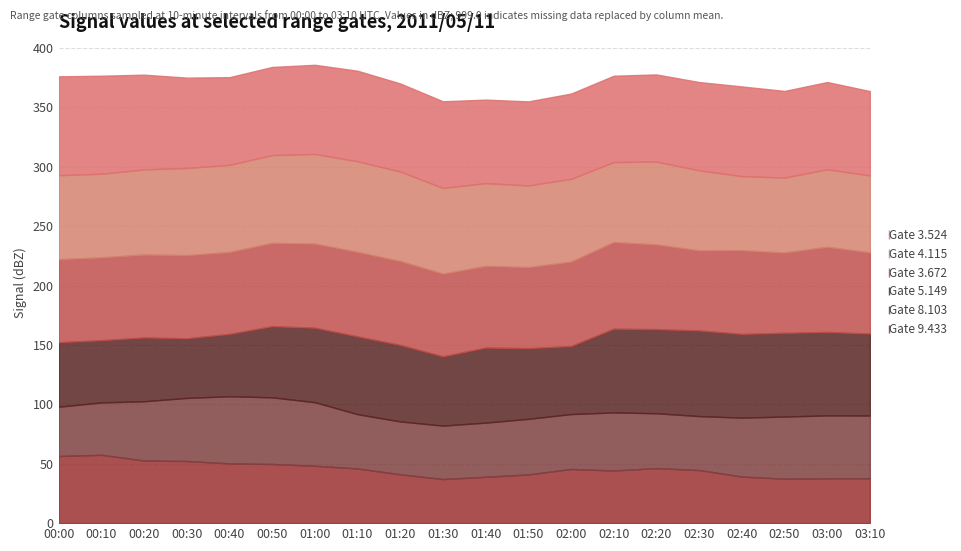

Which series has the widest spread of values?

5.149